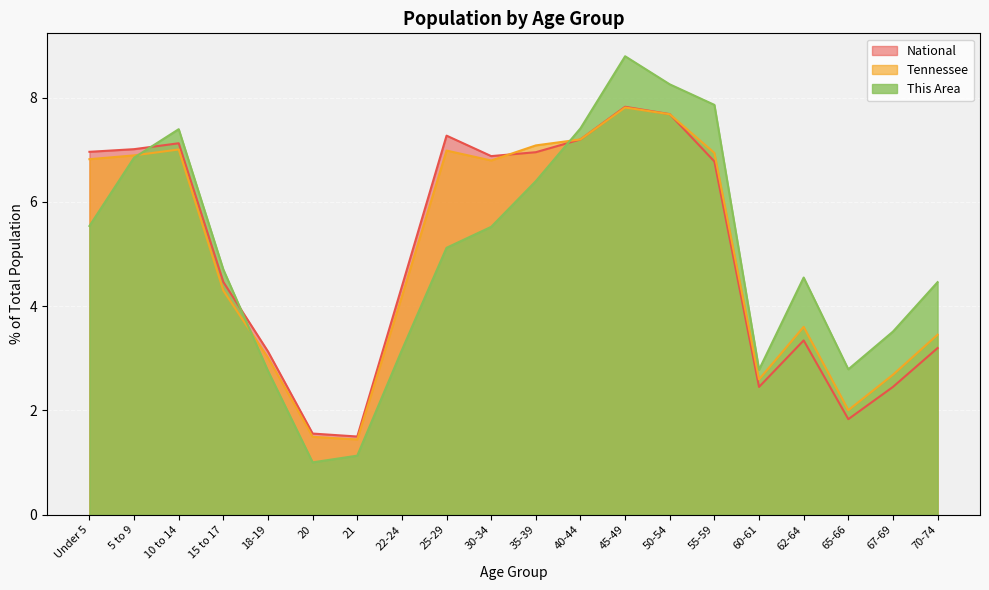

Rank the series by their maximum value, from lowest to highest.

Tennessee, National, This Area